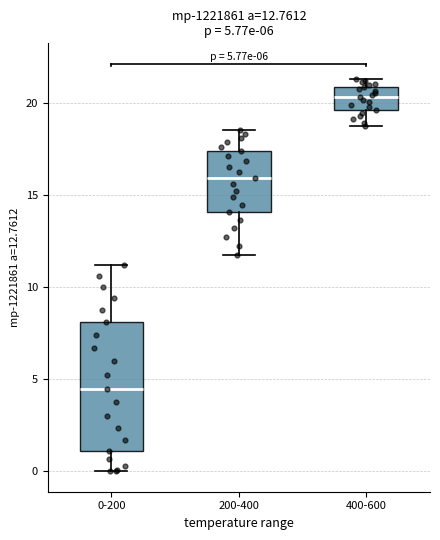

Which box is the tallest, from its lower edge to its upper edge?

0-200